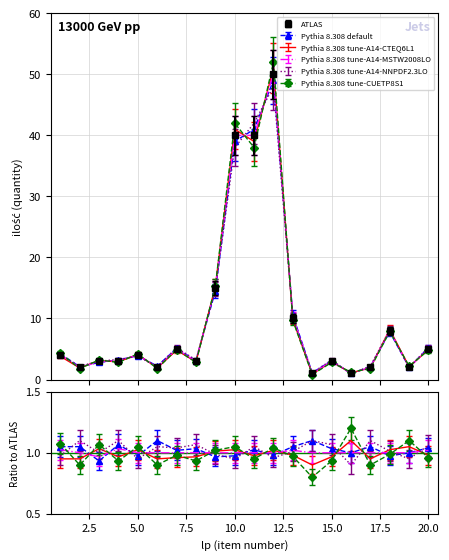

Which series ends up on top after the final intersection of Pythia 8.308 tune-A14-CTEQ6L1 and ATLAS?

Pythia 8.308 tune-A14-CTEQ6L1